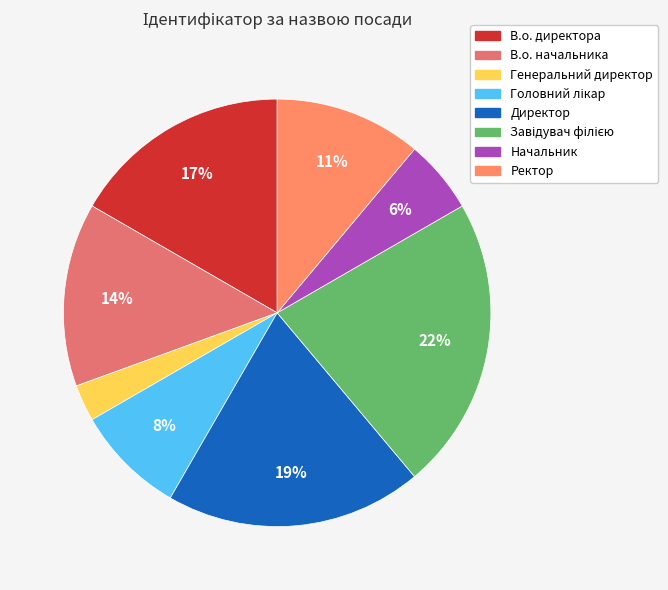

To the nearest percent, what is the difference between the Головний лікар and Директор slice percentages?

11%